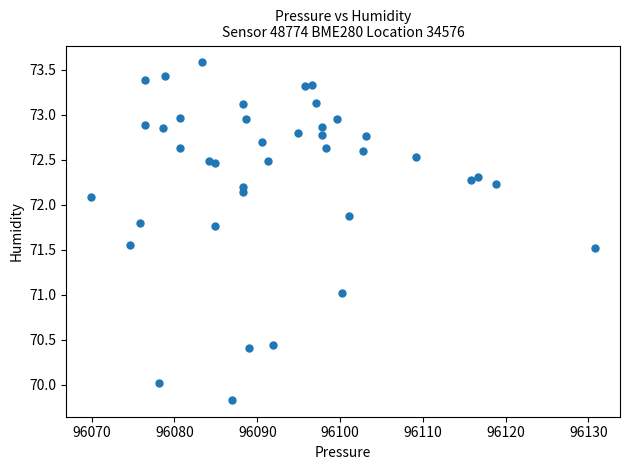

What is the range of X values (max minus min)?

60.8